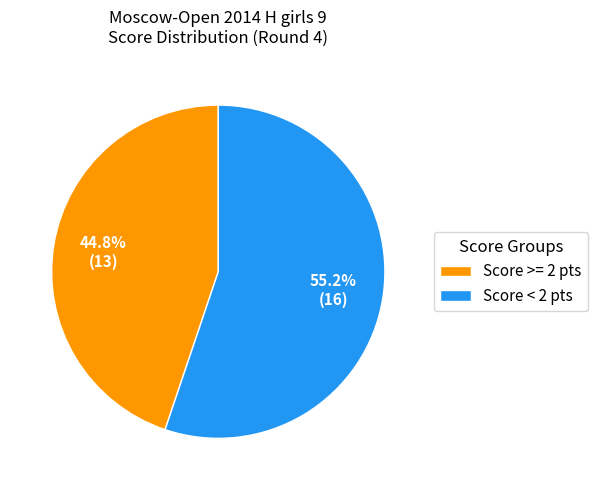

Do Score >= 2 pts and Score < 2 pts together represent more than half of the pie?

Yes